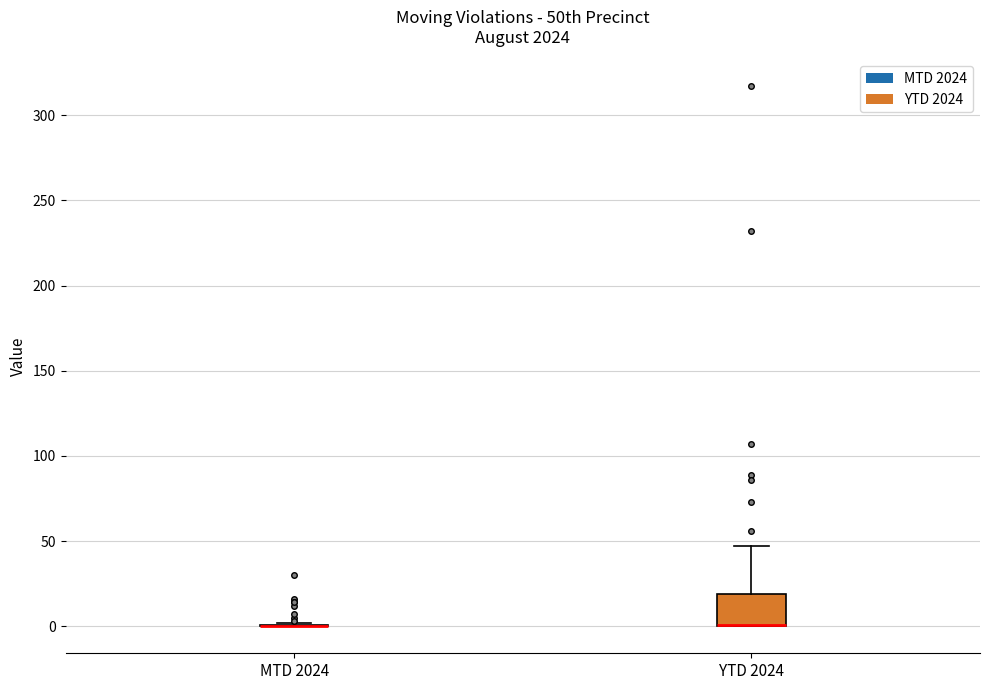

Comparing the boxes themselves (not the whiskers), which one is the tallest?

YTD 2024